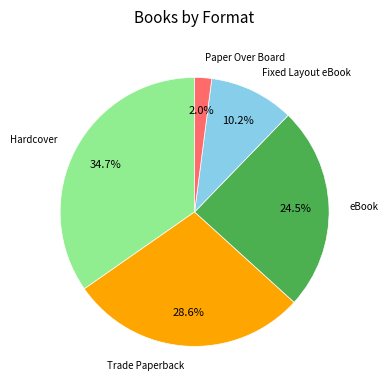

To the nearest percent, what is the difference between the largest and smallest slice percentages?

33%